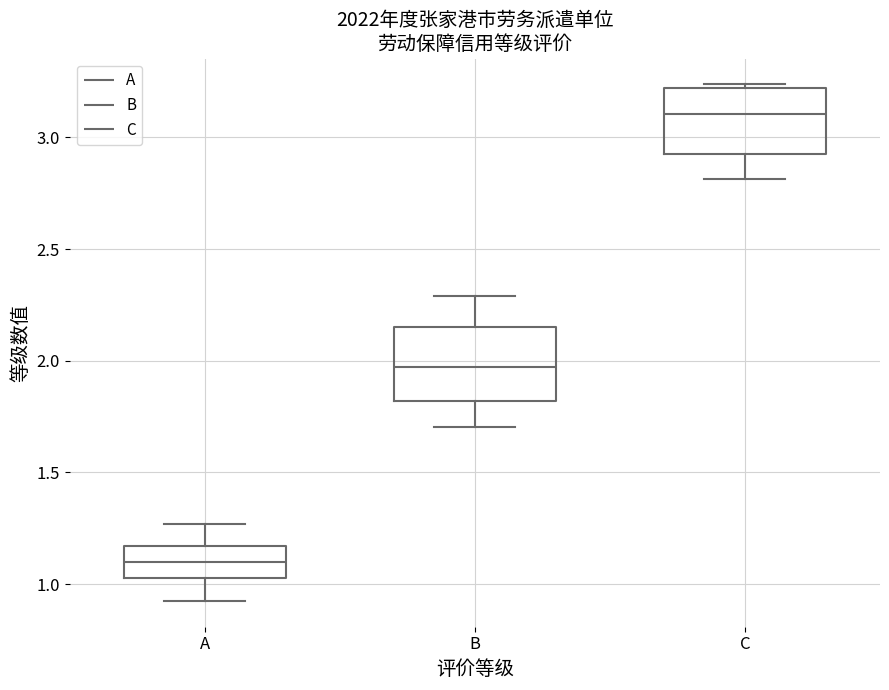

Reading left to right, read every box against the y-axis: the position of its median line, the range the box covers, and the ends of its whiskers. The values are not printed on the chart, so give them approximately, as read against the axis.

A: median 1.10, box 1.05 to 1.15, whiskers 0.90 to 1.25
B: median 1.95, box 1.80 to 2.15, whiskers 1.70 to 2.30
C: median 3.10, box 2.90 to 3.20, whiskers 2.80 to 3.25